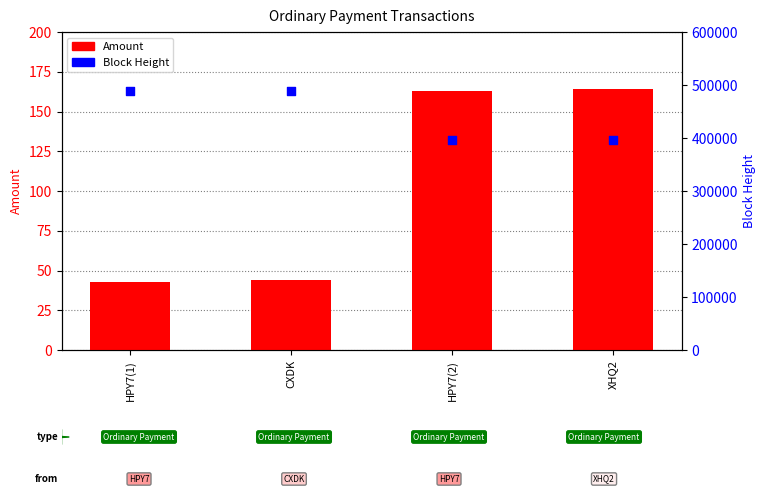

What is the total value across all series at HPY7(1)?

487796.0